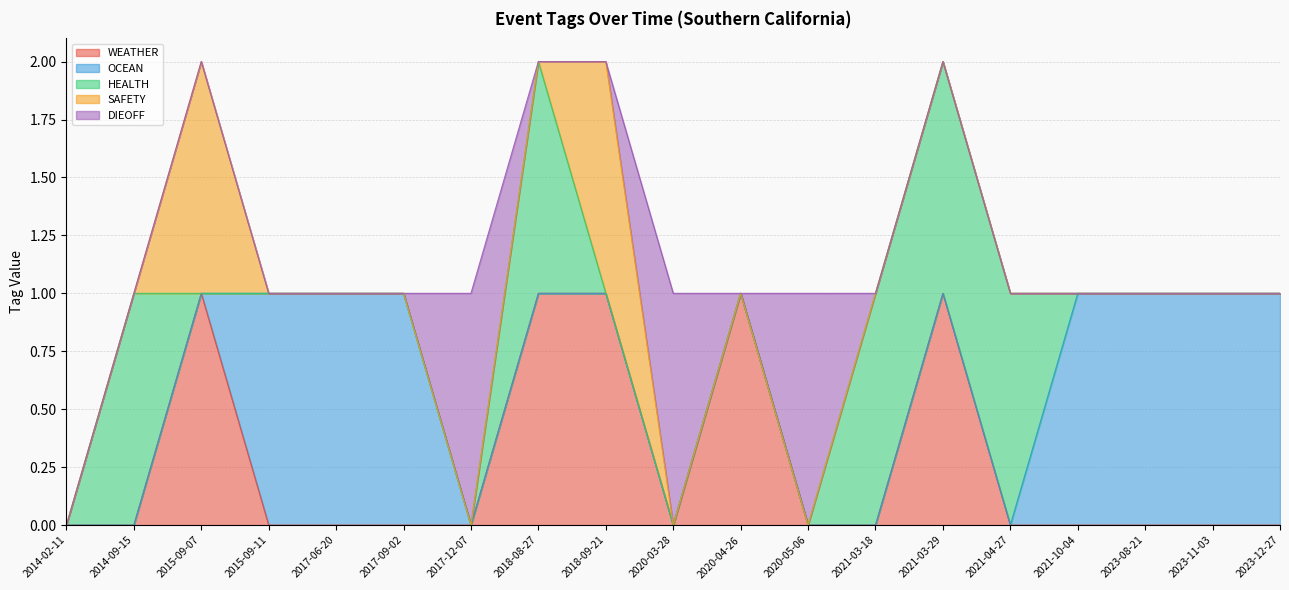

True or false: OCEAN has a value of 1 at 2023-11-03.

False